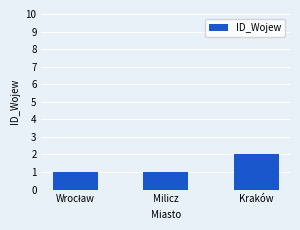

What is the label of the 2nd bar from the right?

Milicz